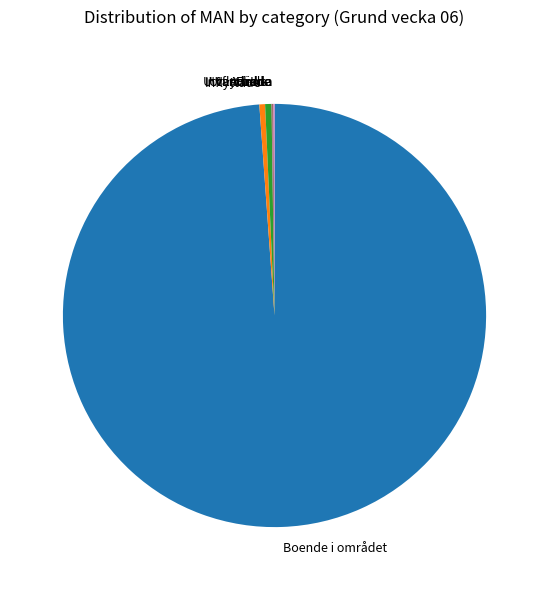

True or false: Inflyttade accounts for 0% of the total.

True